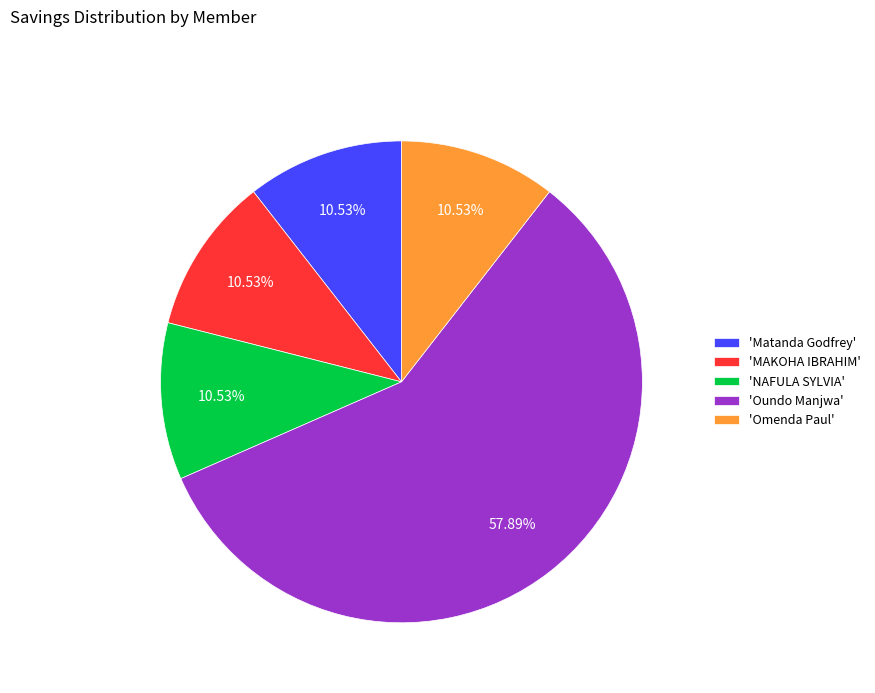

To the nearest percent, what is the difference between the largest and smallest slice percentages?

47%